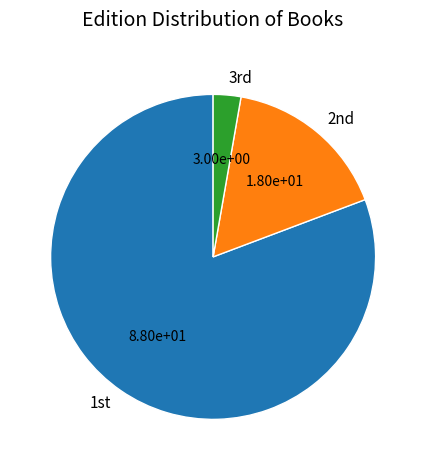

Which slice is the smallest?

3rd